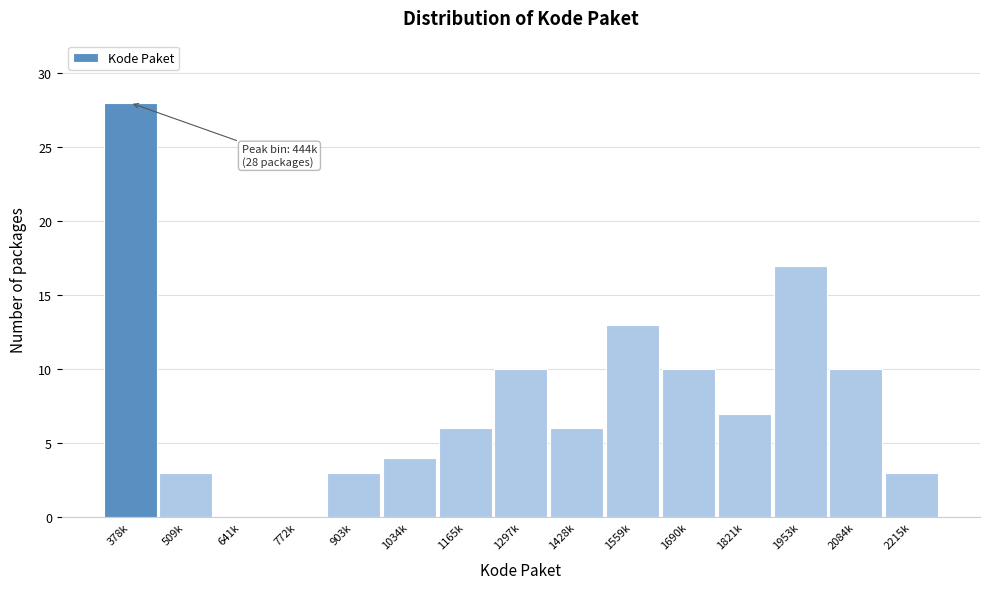

Reading left to right, extract all data points from this chart.

378k=28	509k=3	641k=0	772k=0	903k=3	1034k=4	1165k=6	1297k=10	1428k=6	1559k=13	1690k=10	1821k=7	1953k=17	2084k=10	2215k=3